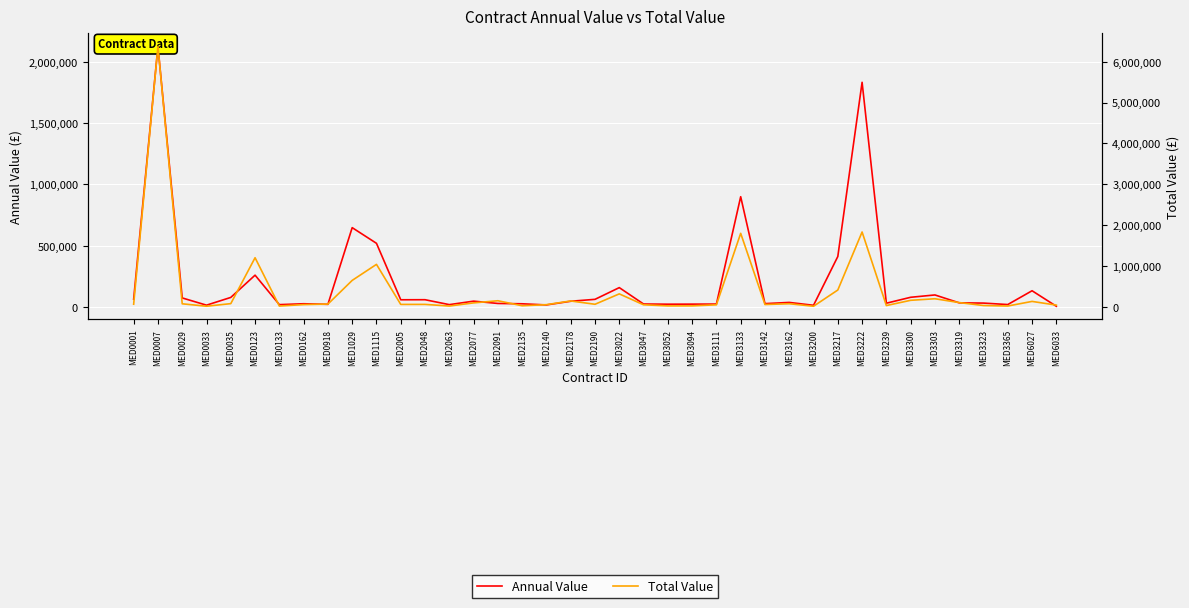

What is the value of the Annual Value point at the 24th from the left?

24462.0